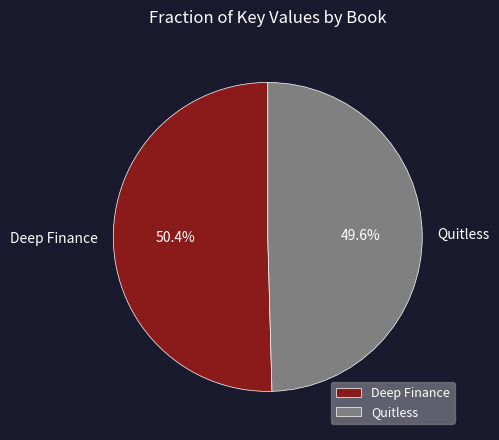

Which category has the biggest portion of the pie?

Deep Finance